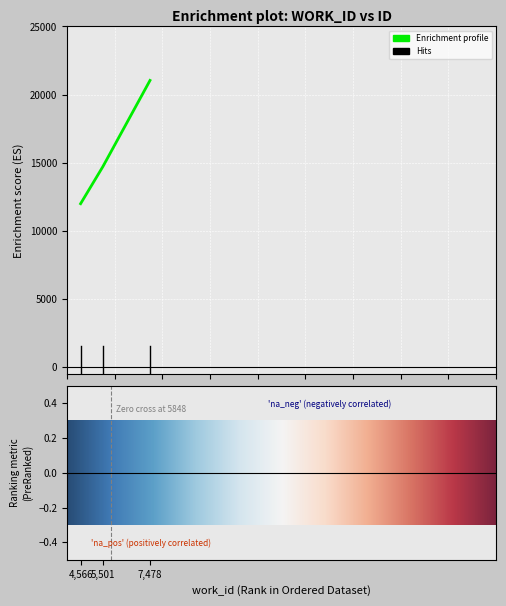

What is the difference between the maximum and minimum values?

9041